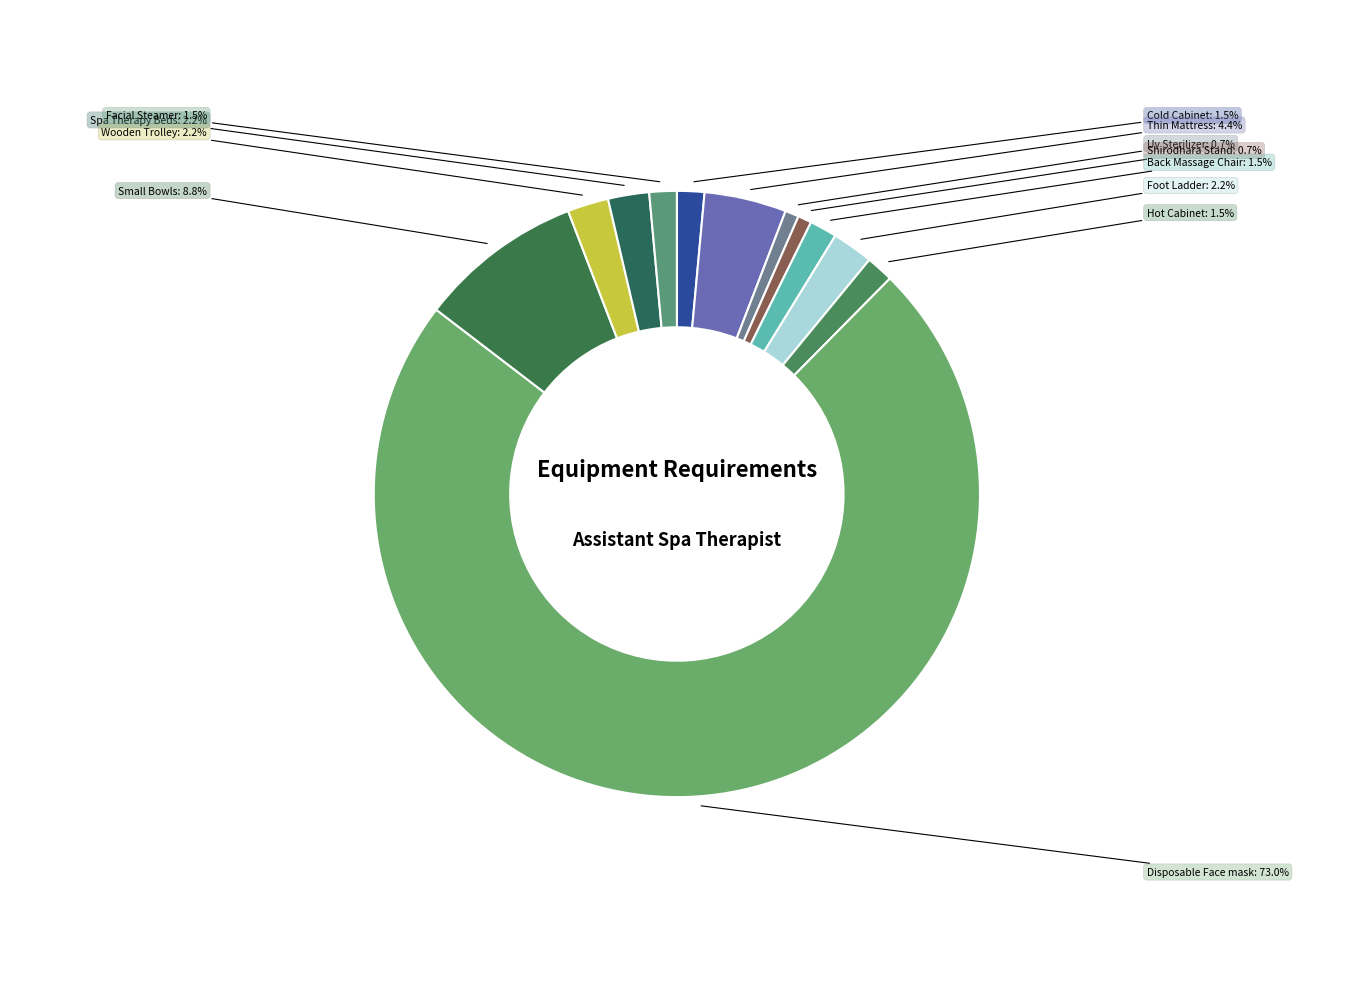

What is the ratio of the value at Cold Cabinet to the value at Spa Therapy Beds?

0.7